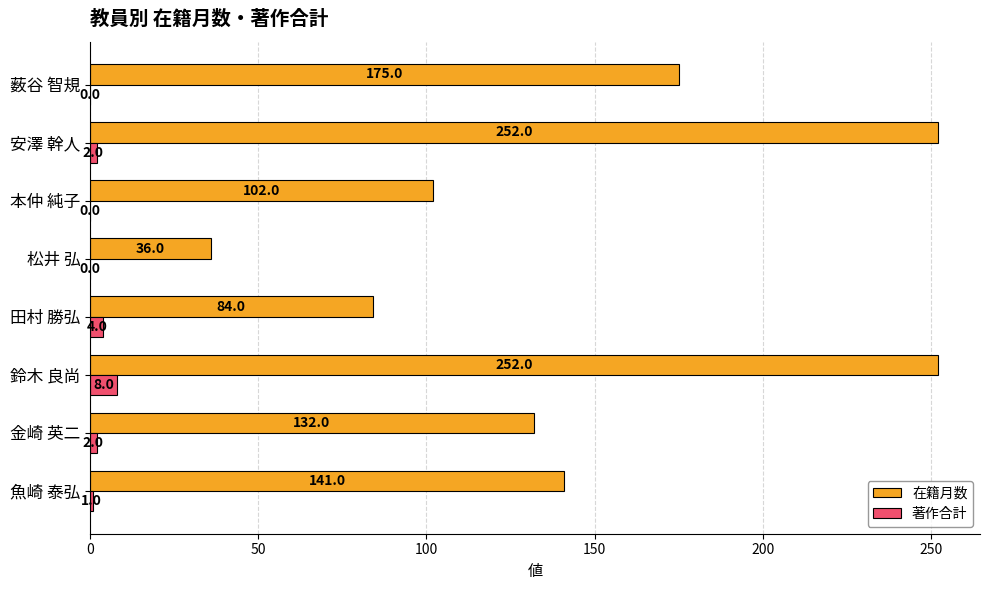

Which series changed the most between 金崎 英二 and 安澤 幹人?

在籍月数